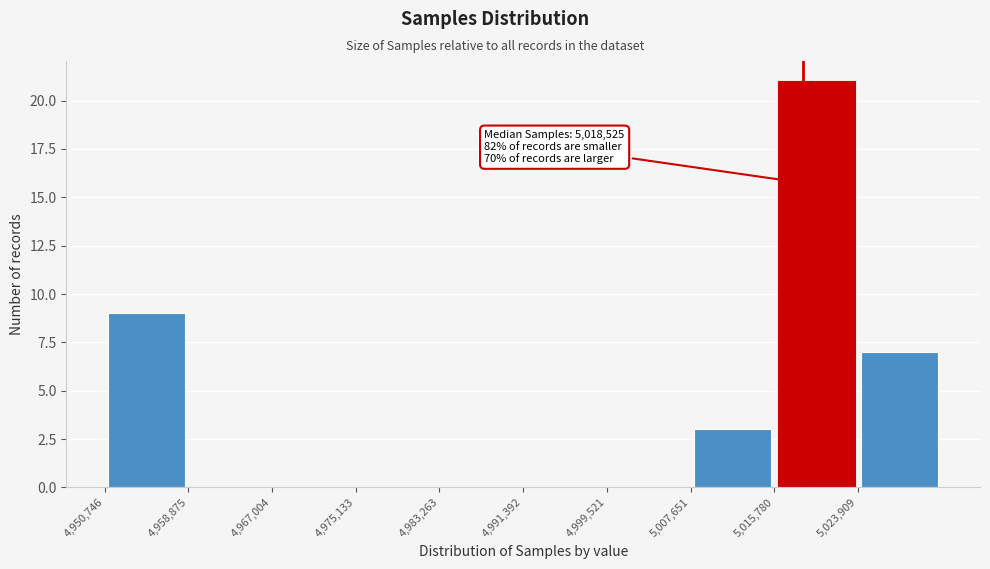

Over which range of the x-axis is the bar tallest?

5016000 to 5024000